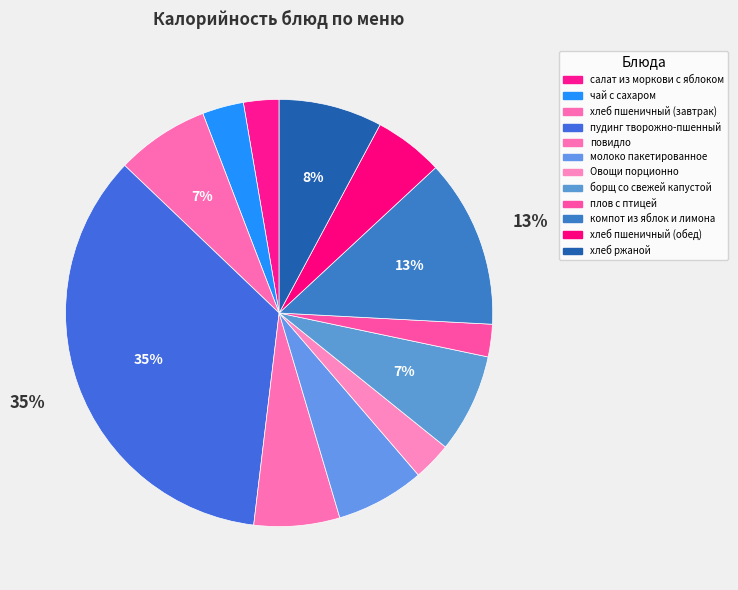

To the nearest percent, what is the difference between the плов с птицей and хлеб ржаной slice percentages?

5%